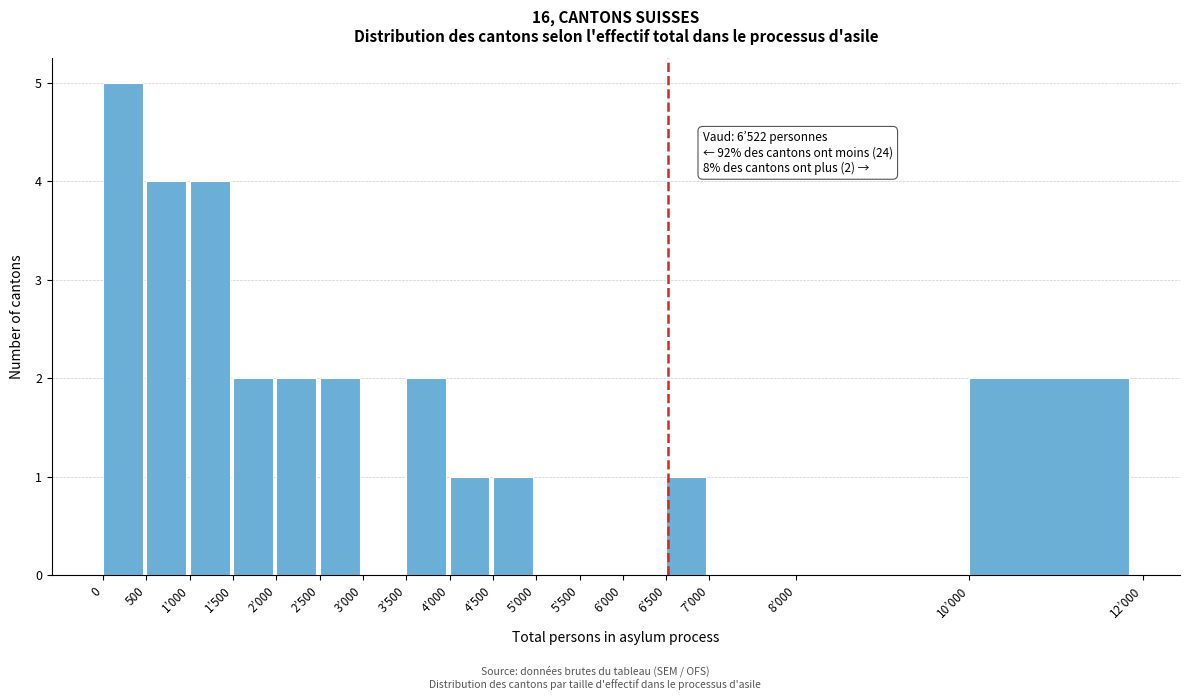

Reading left to right, list all the values displayed in this chart.

0=5	500=4	1’000=4	1’500=2	2’000=2	2’500=2	3’000=0	3’500=2	4’000=1	4’500=1	5’000=0	5’500=0	6’000=0	6’500=1	7’000=0	8’000=0	10’000=2